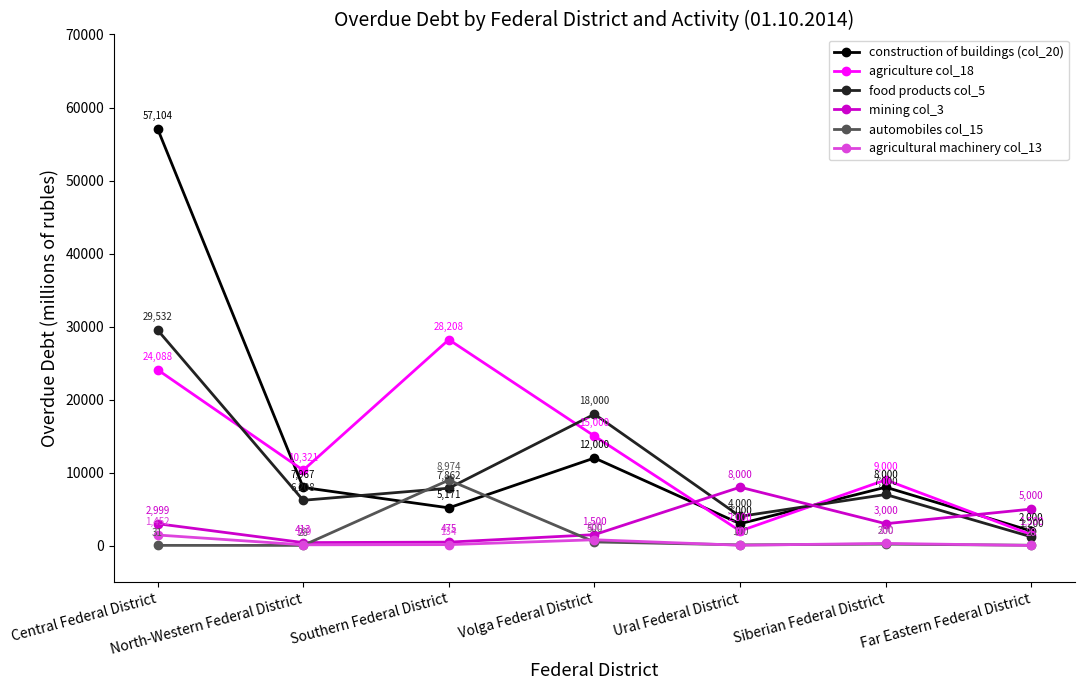

Which series has the widest spread of values?

construction of buildings (col_20)